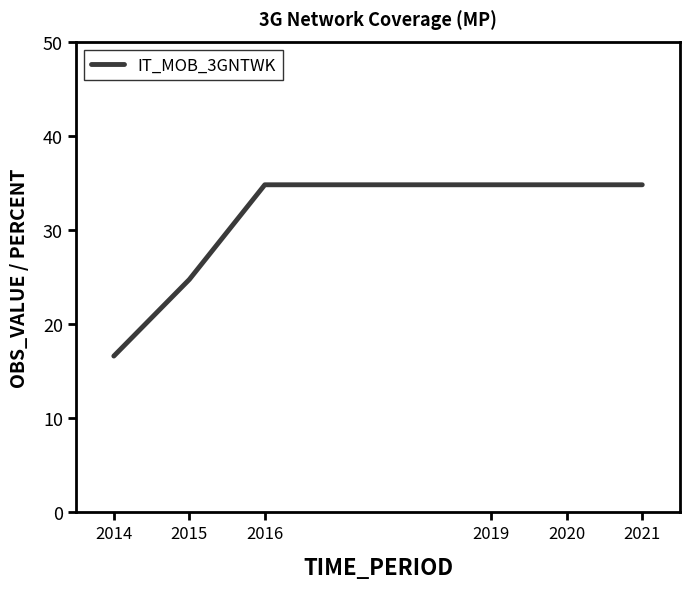

The value at 2021 is 14.9. True or false?

False